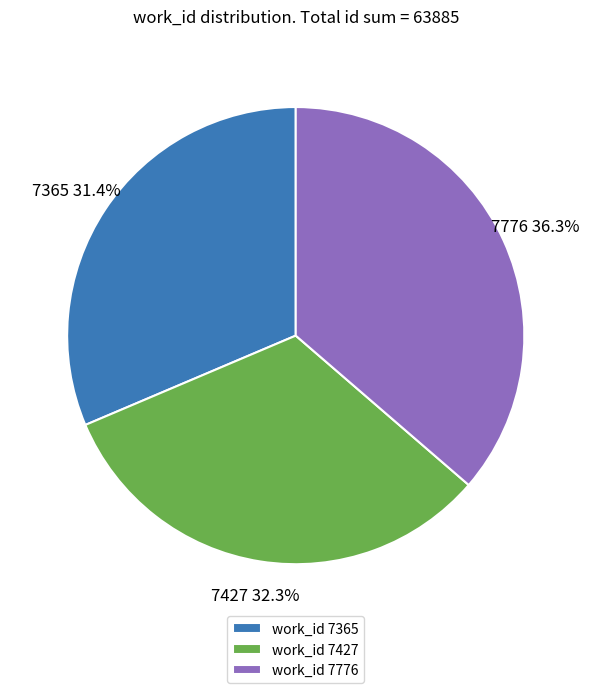

Rank the categories by value from highest to lowest.

7776, 7427, 7365